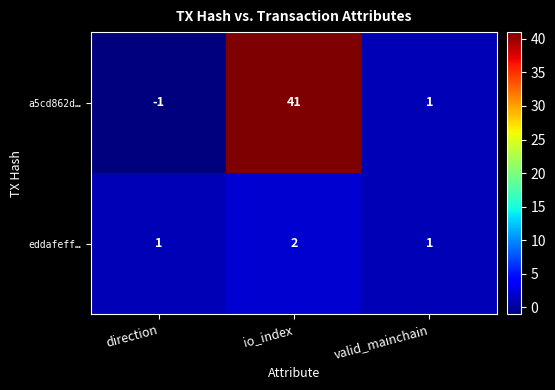

Which label corresponds to the smallest value in the chart?

direction